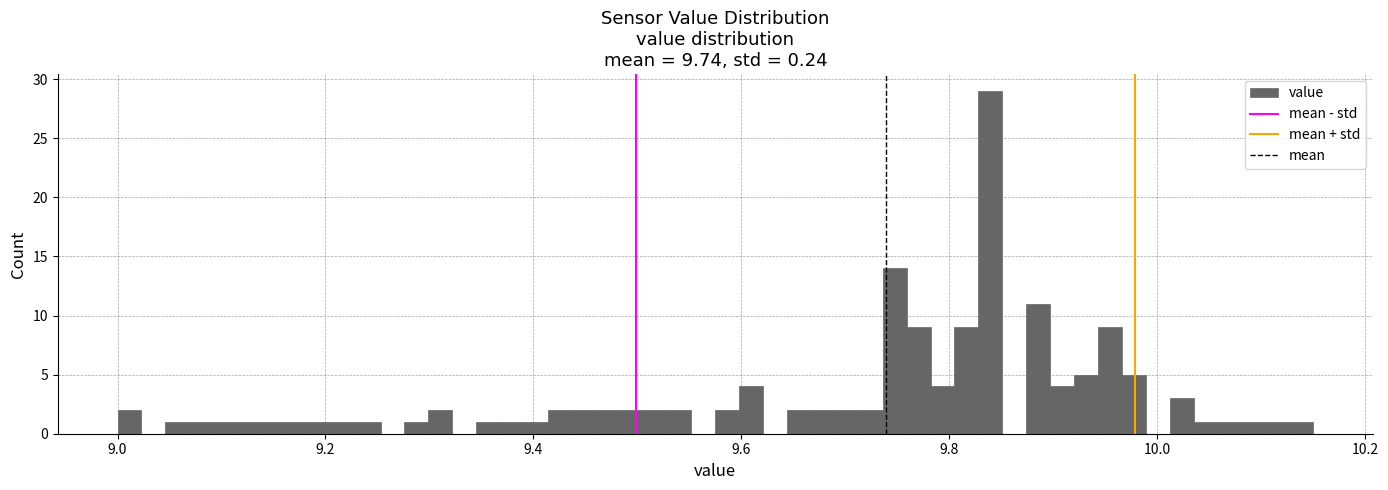

Around what value on the x-axis is the tallest bar? Give the approximate position of its centre, as read against the axis.

9.84